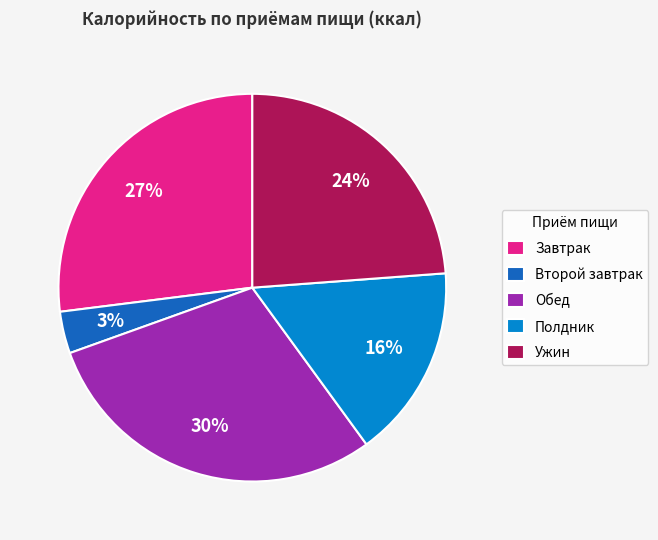

What is the largest slice in the pie chart?

Обед